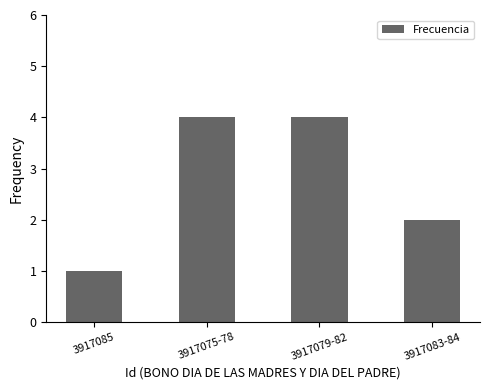

What is the greatest value displayed?

4